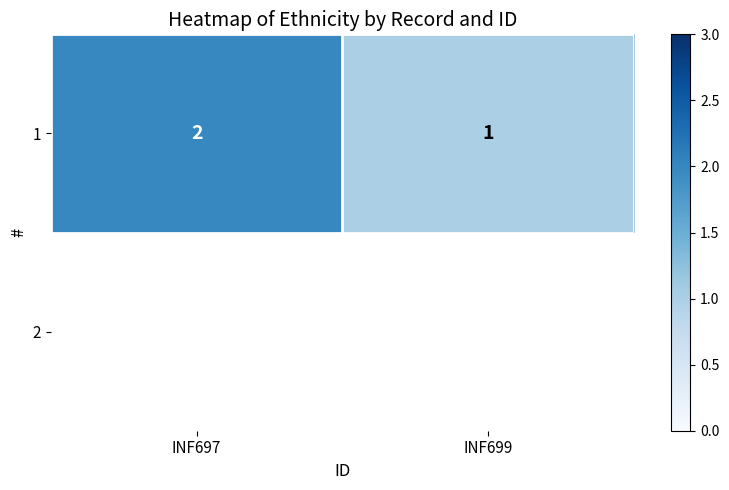

What is the greatest value displayed?

2